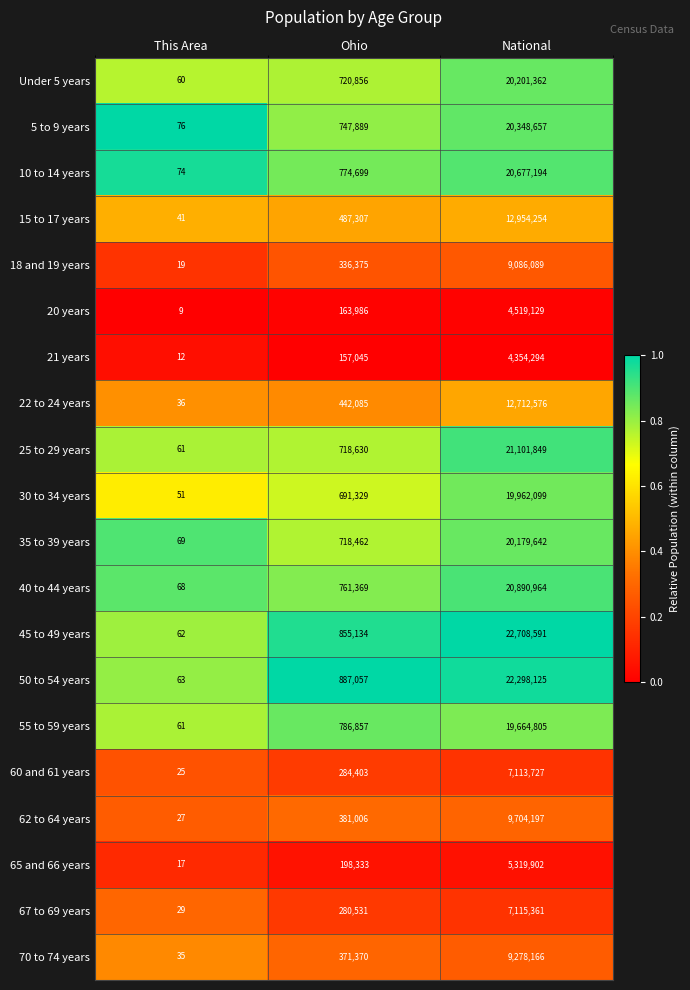

What is the spread (max minus min) of values at Ohio?

730012